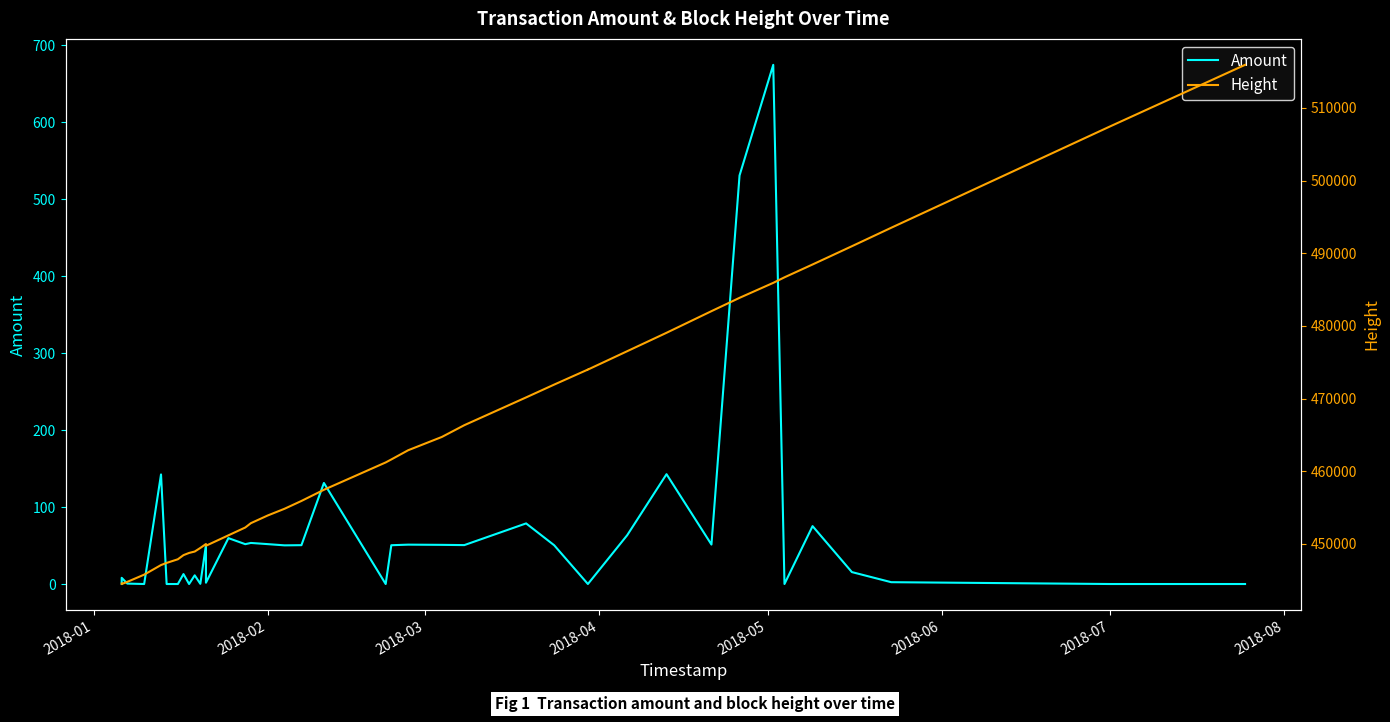

Is it true that Height equals 107872.7 at 24?

False